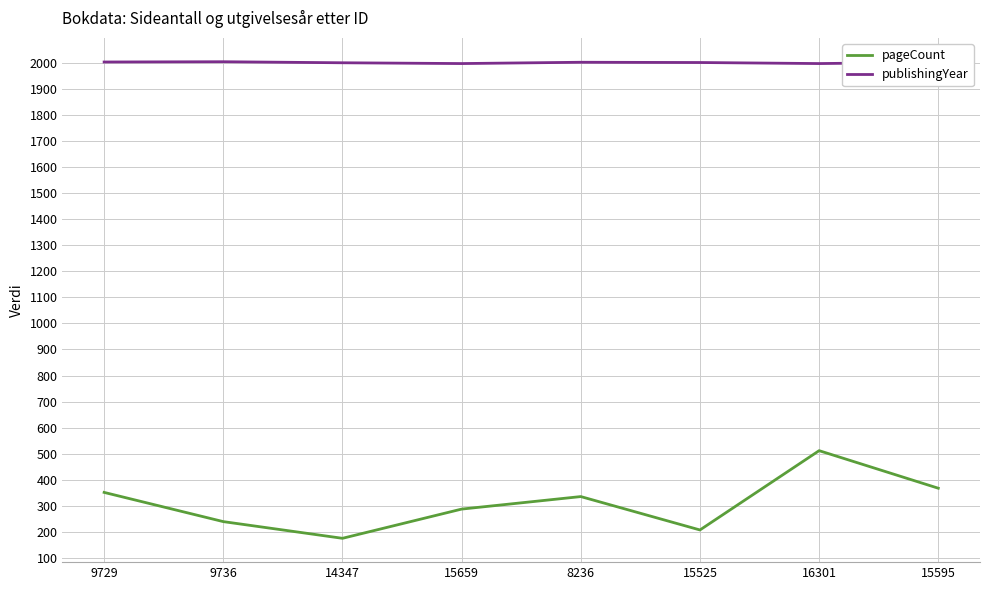

List the series in order of their overall mean, highest first.

publishingYear, pageCount